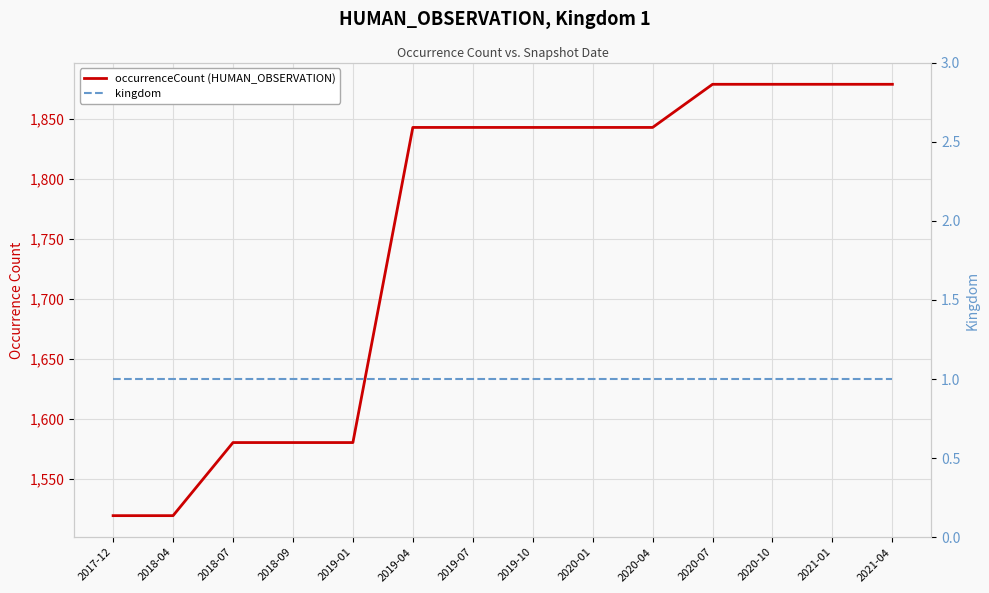

List the labels in order of kingdom value, largest first.

2017-12, 2018-04, 2018-07, 2018-09, 2019-01, 2019-04, 2019-07, 2019-10, 2020-01, 2020-04, 2020-07, 2020-10, 2021-01, 2021-04